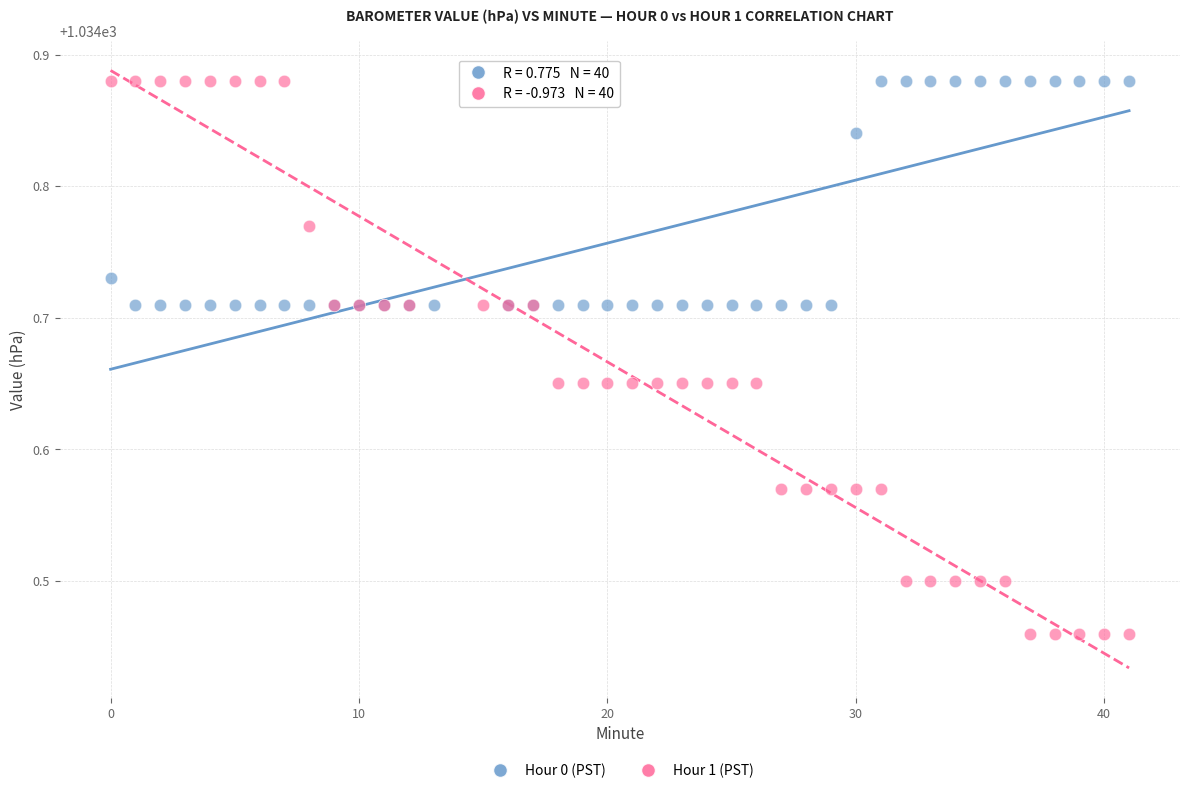

Which series reaches the minimum Y coordinate?

Hour 1 (PST)